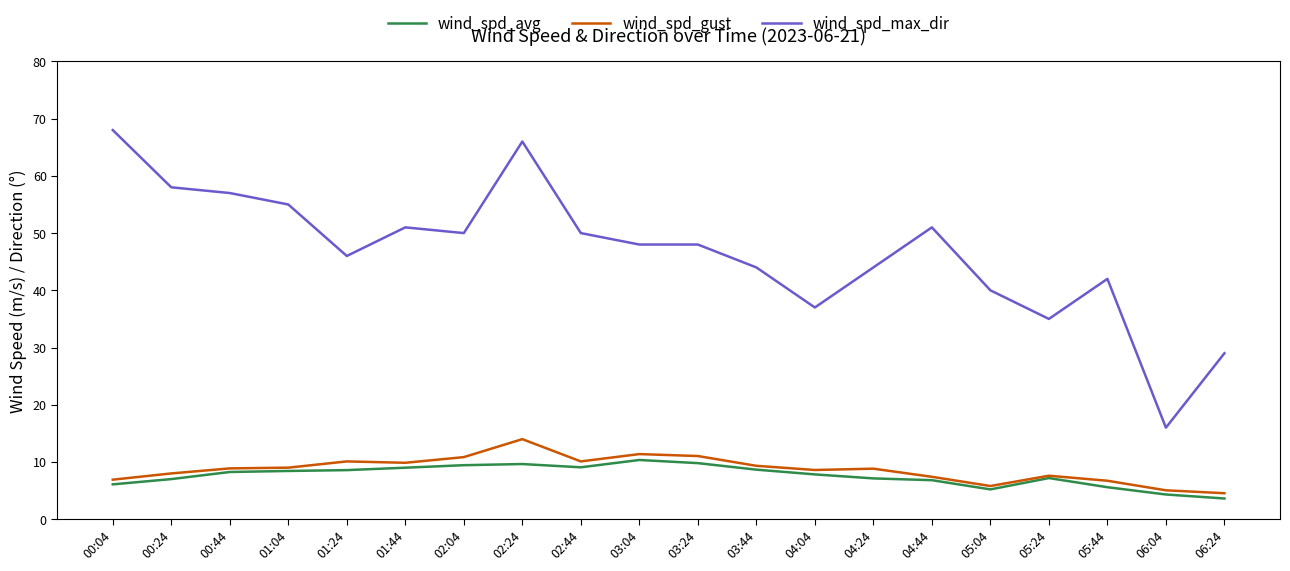

The value of wind_spd_gust at 06:24 is 4.5. True or false?

True